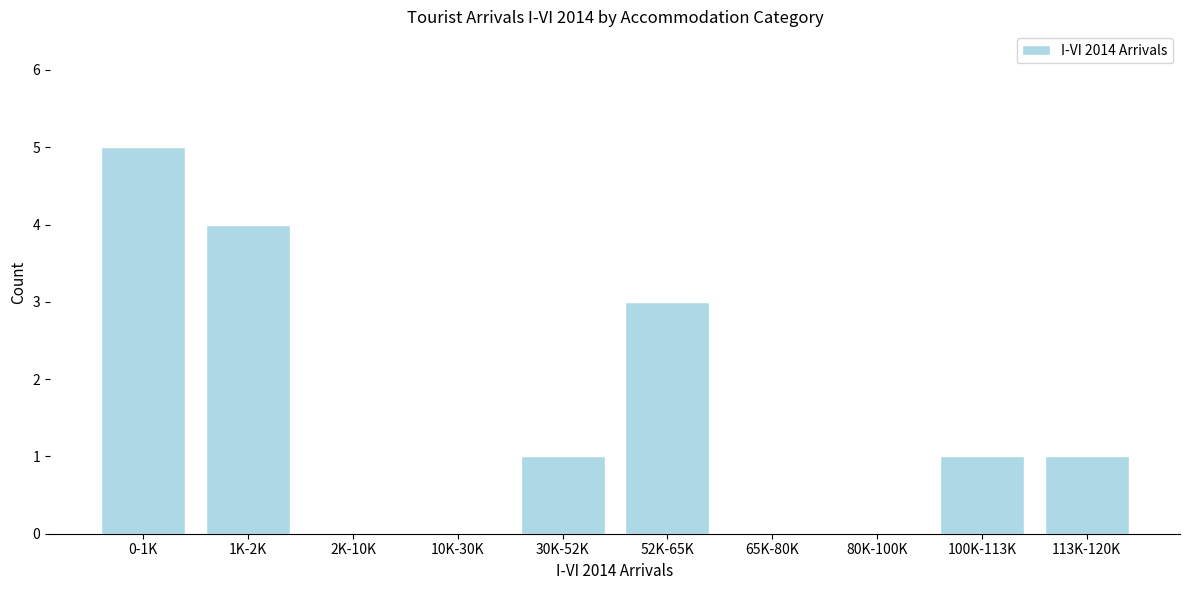

Reading left to right, transcribe all the data shown in this chart.

0-1K=5	1K-2K=4	2K-10K=0	10K-30K=0	30K-52K=1	52K-65K=3	65K-80K=0	80K-100K=0	100K-113K=1	113K-120K=1